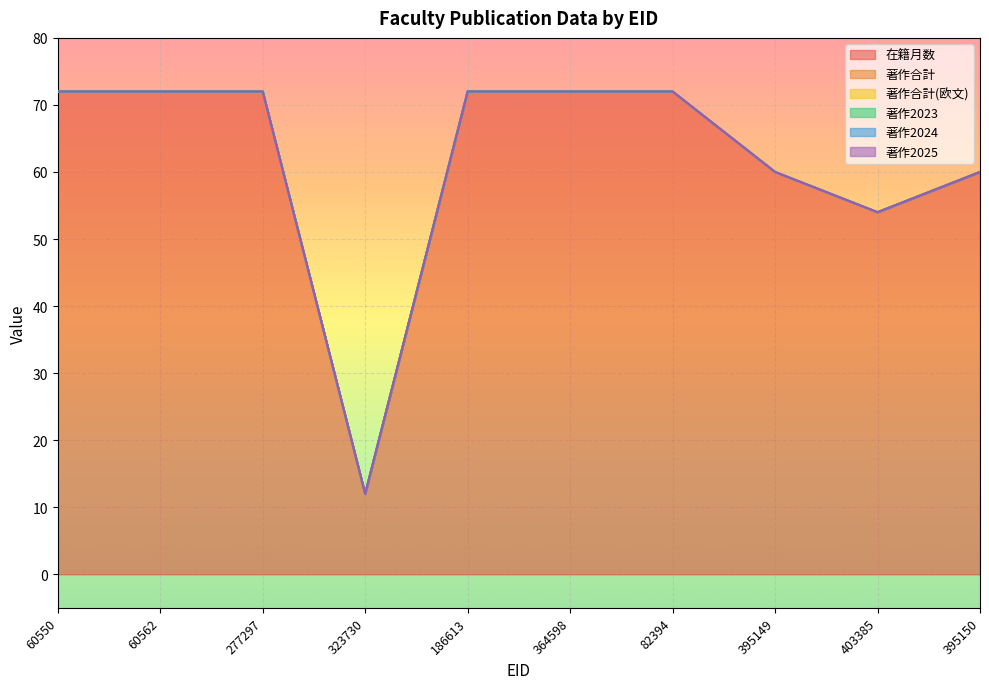

What are all the series names shown in the legend?

在籍月数, 著作合計, 著作合計(欧文), 著作2023, 著作2024, 著作2025